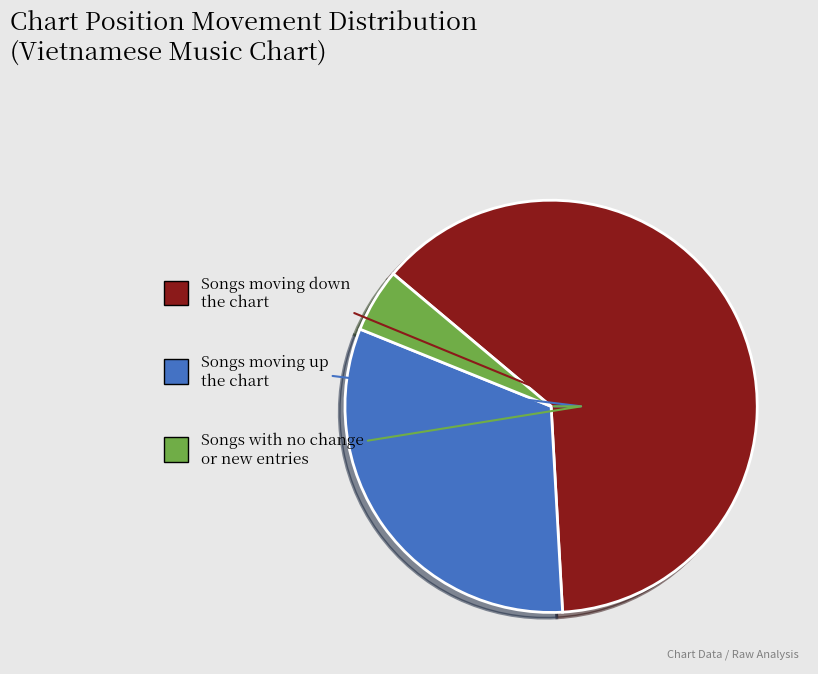

Is there any slice that represents more than half of the pie?

Yes